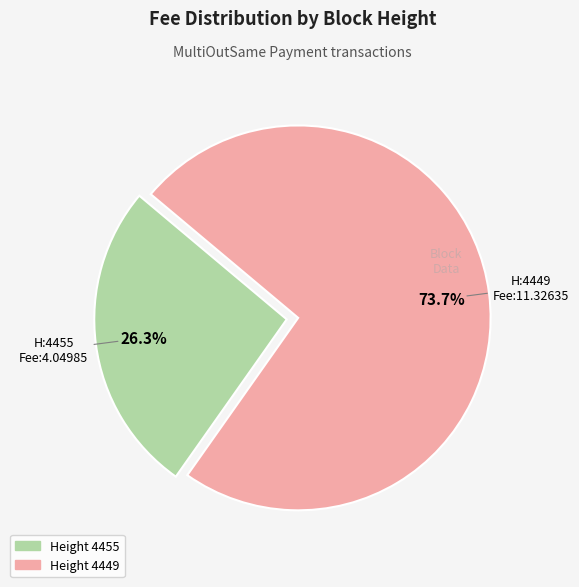

Does any single category account for the majority?

Yes